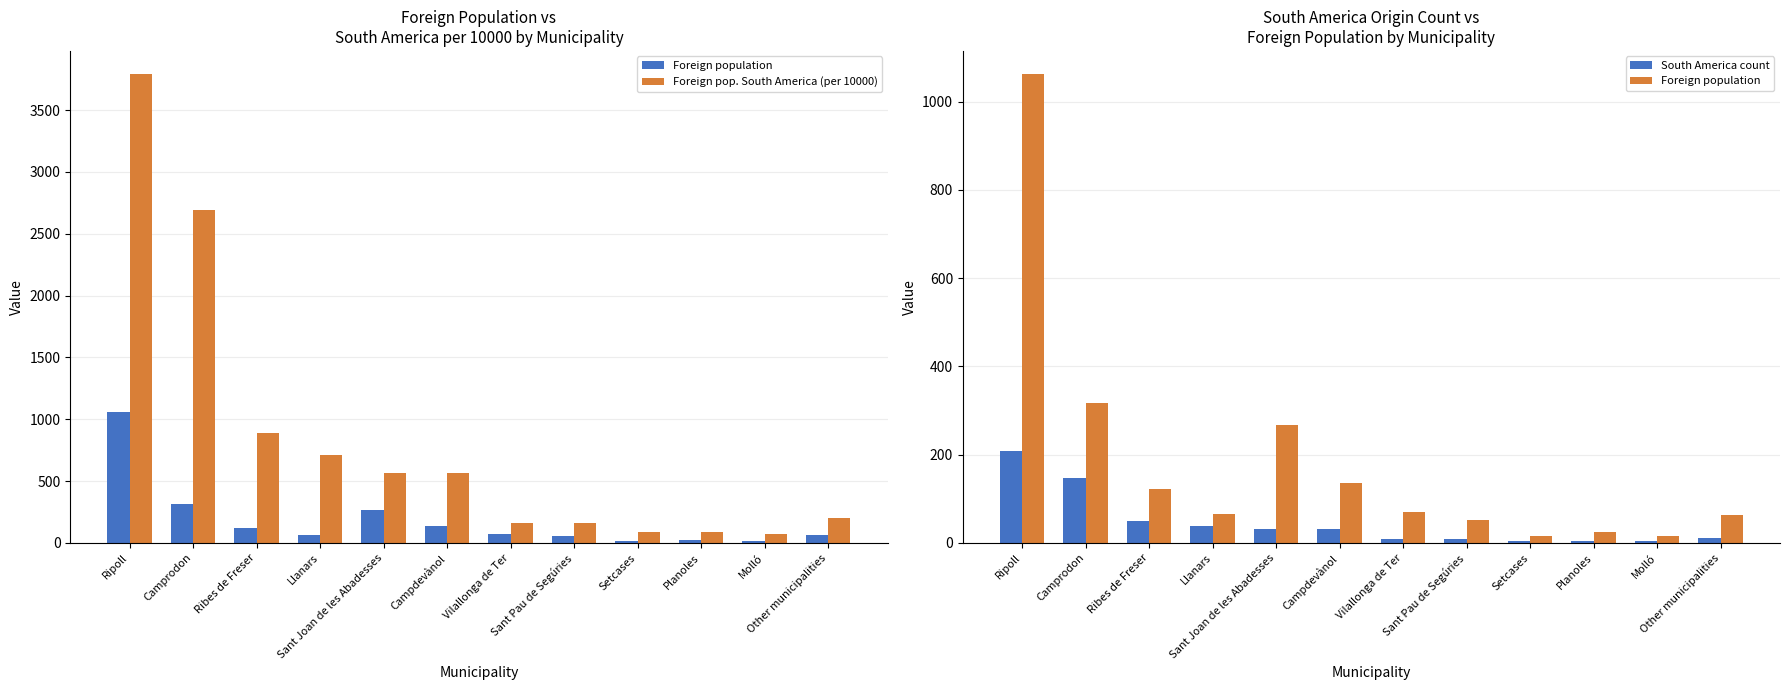

What is the label of the 6th bar from the right?

Vilallonga de Ter